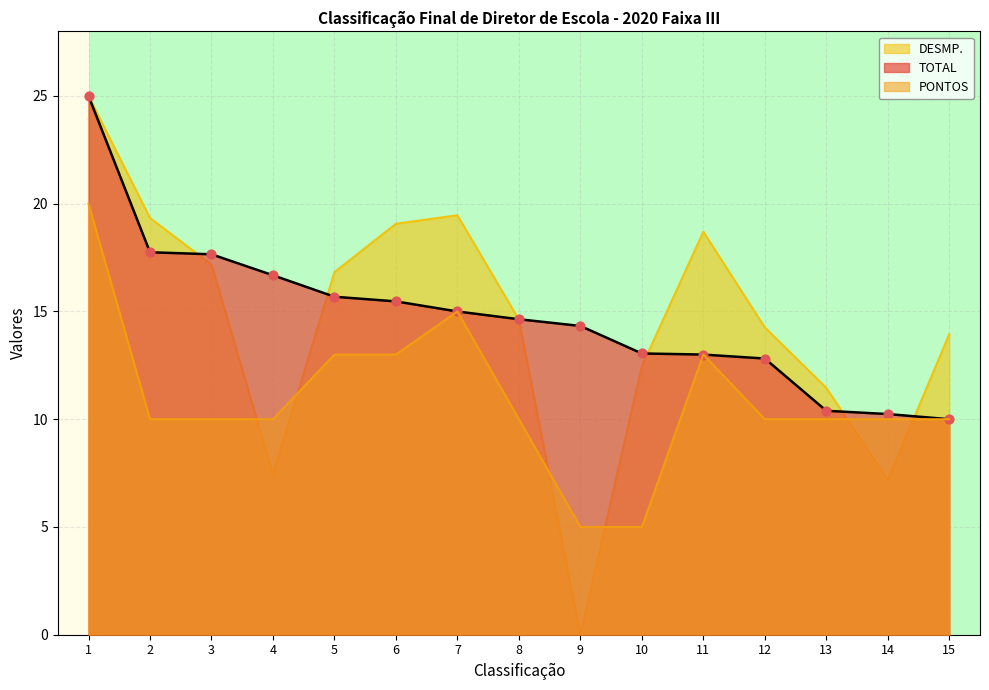

Which series has the largest total across all categories?

TOTAL